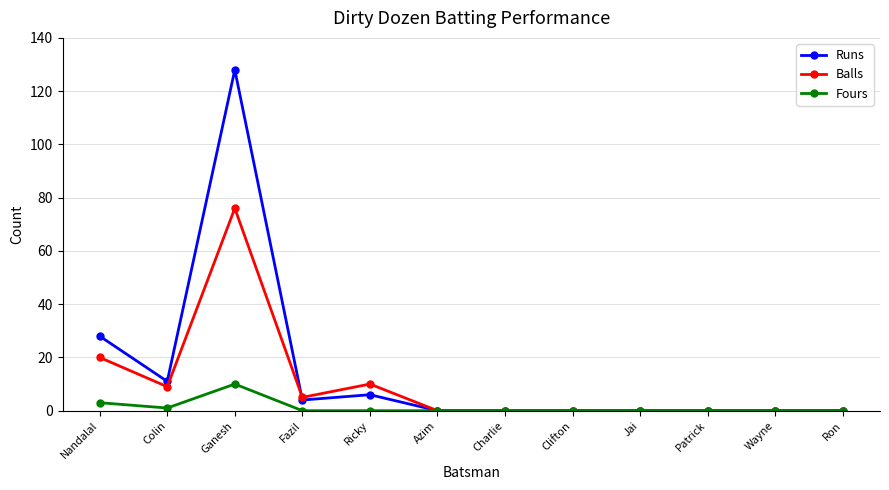

Between Fazil and Patrick, which series saw the biggest shift?

Balls